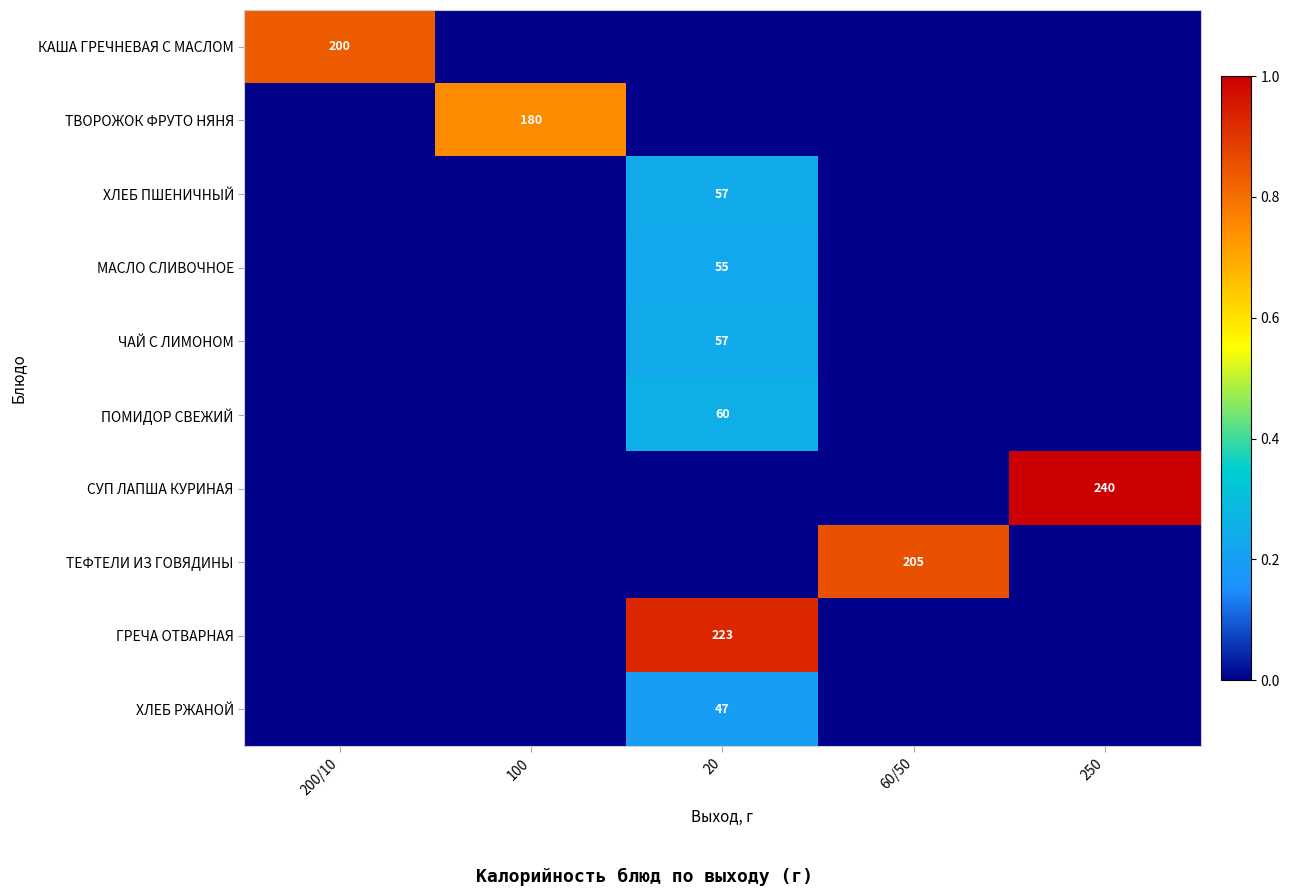

The value of МАСЛО СЛИВОЧНОЕ at 20 is 55. True or false?

True